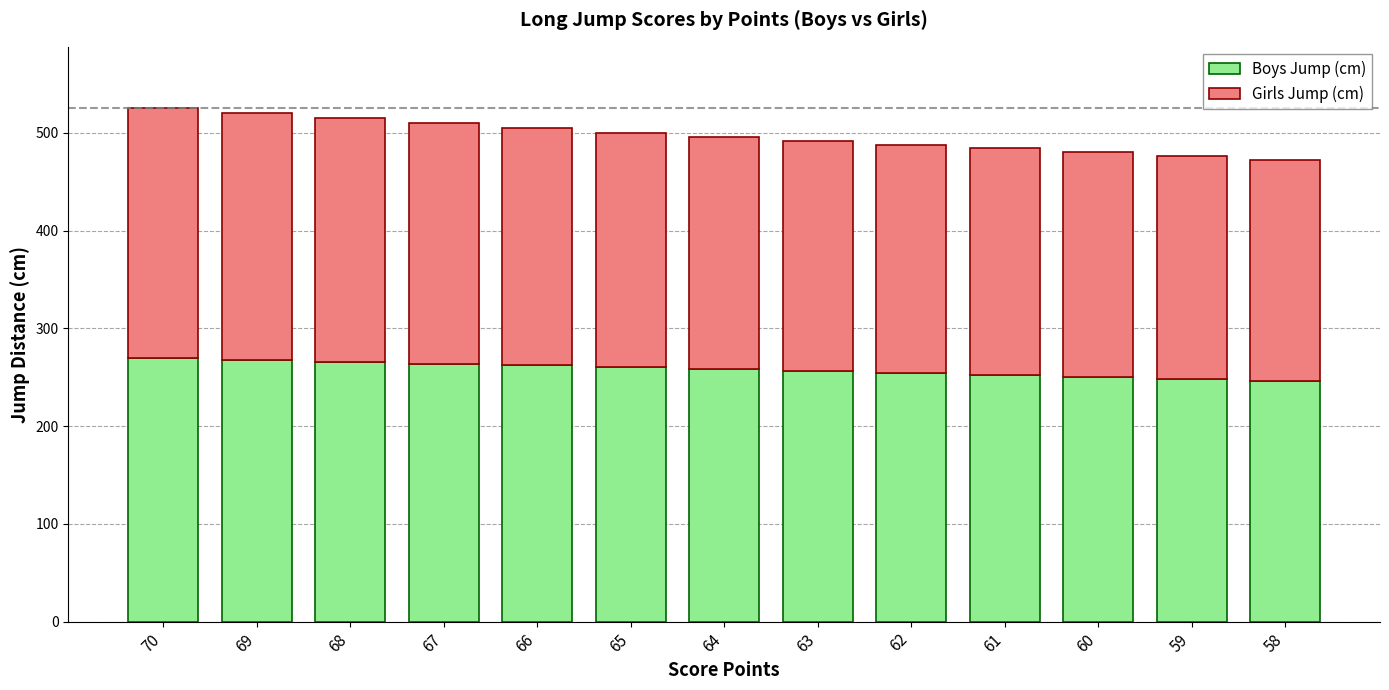

What is the highest value of the Boys Jump (cm) series?

270